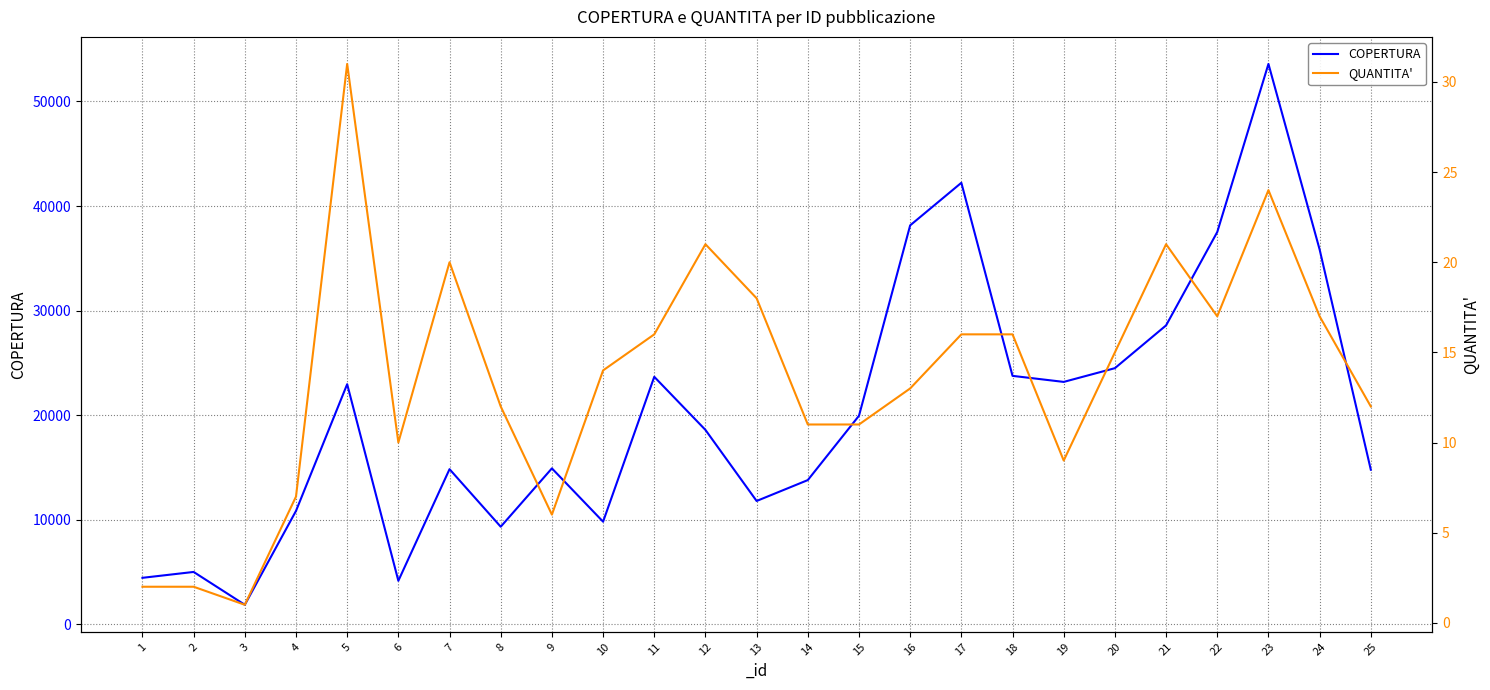

Where does the COPERTURA series first go above 18591?

5